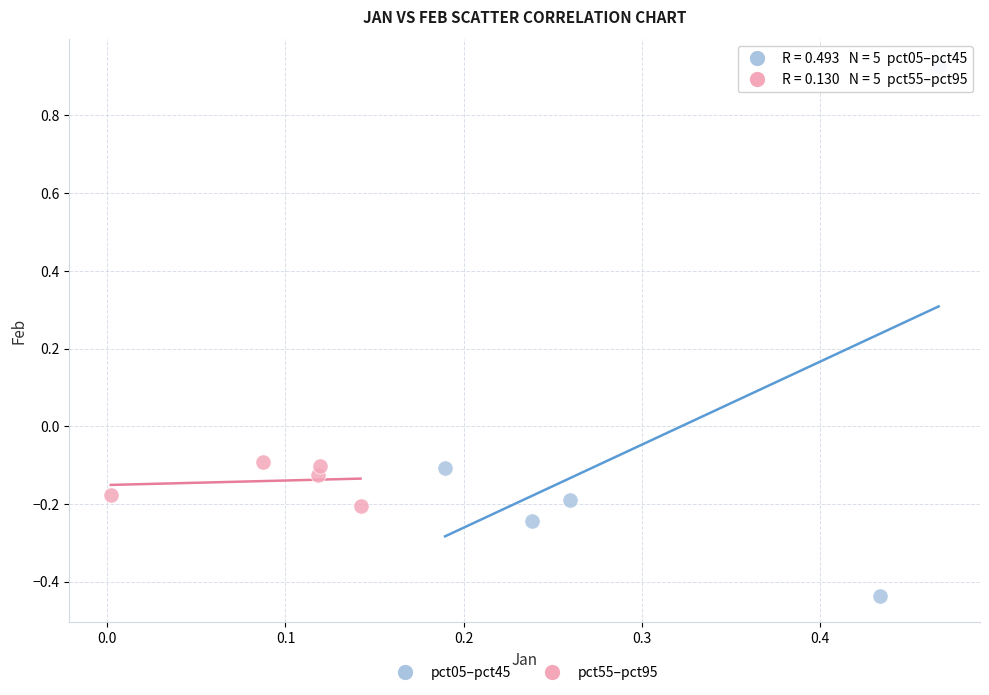

Which series contains the highest Y value?

pct05–pct45